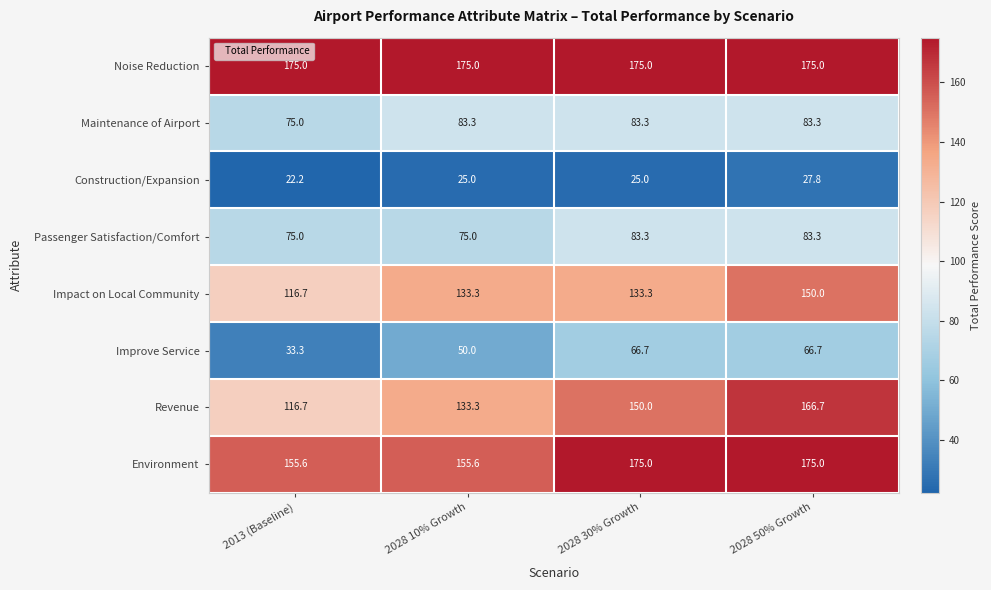

Which series has the widest spread of values?

Revenue